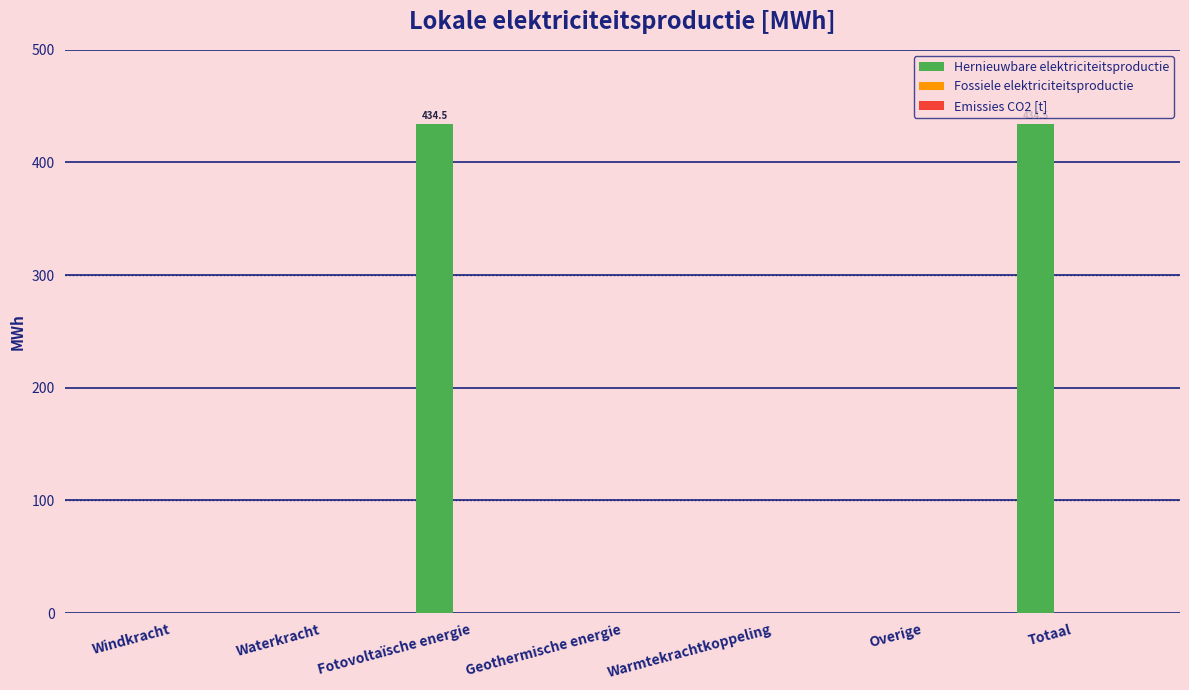

What is the change in value from Fotovoltaïsche energie to Warmtekrachtkoppeling?

-434.5